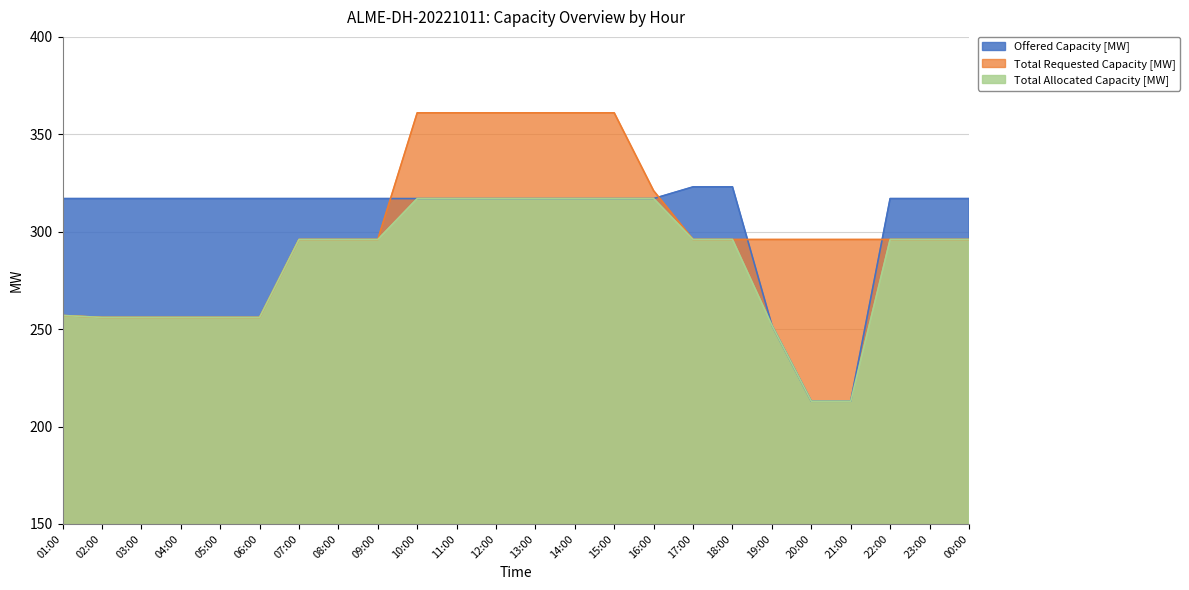

What is the spread (max minus min) of values at 20:00?

83